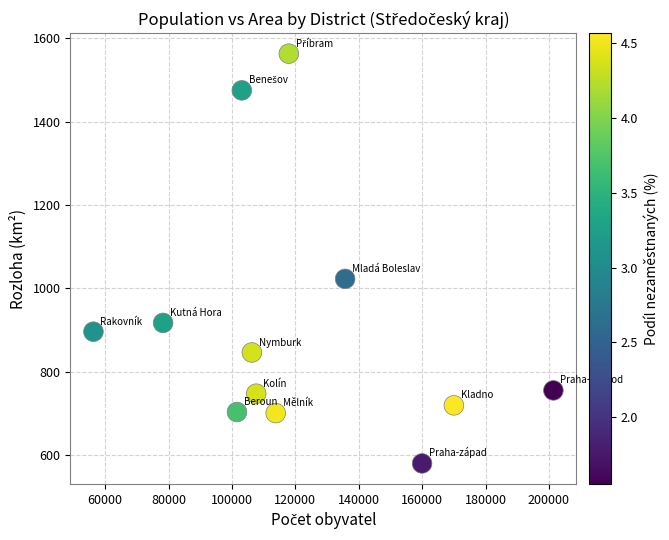

What is the range of Y values (max minus min)?

982.6